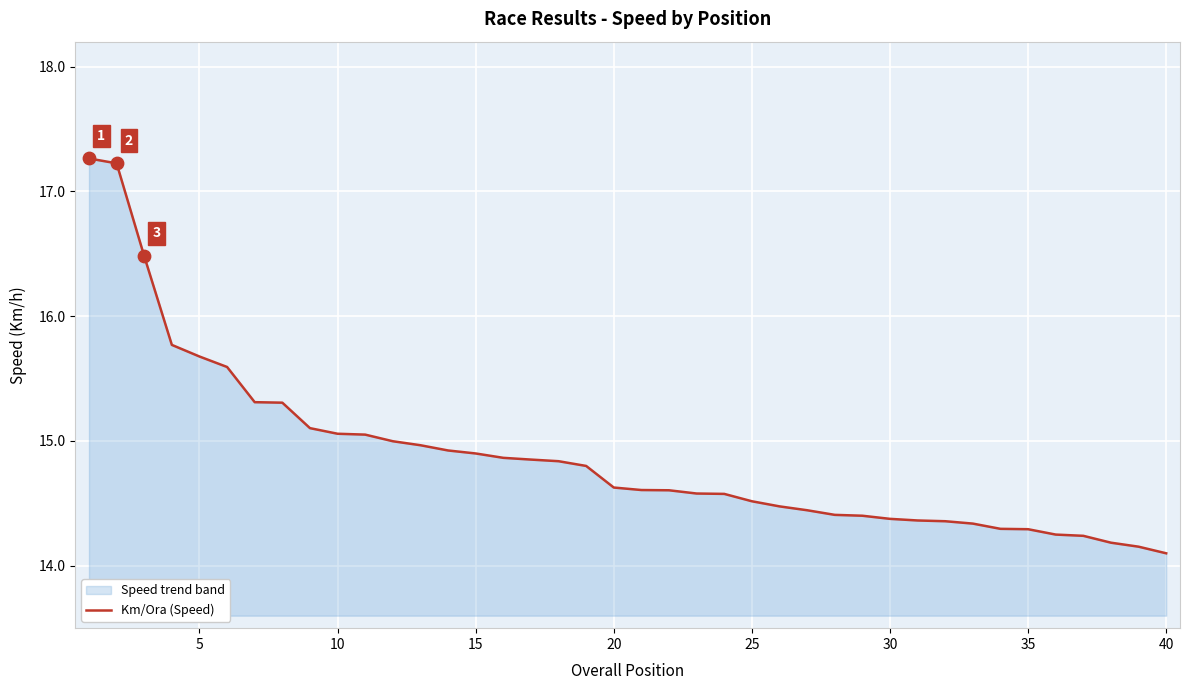

What is the minimum value shown in the chart?

14.1